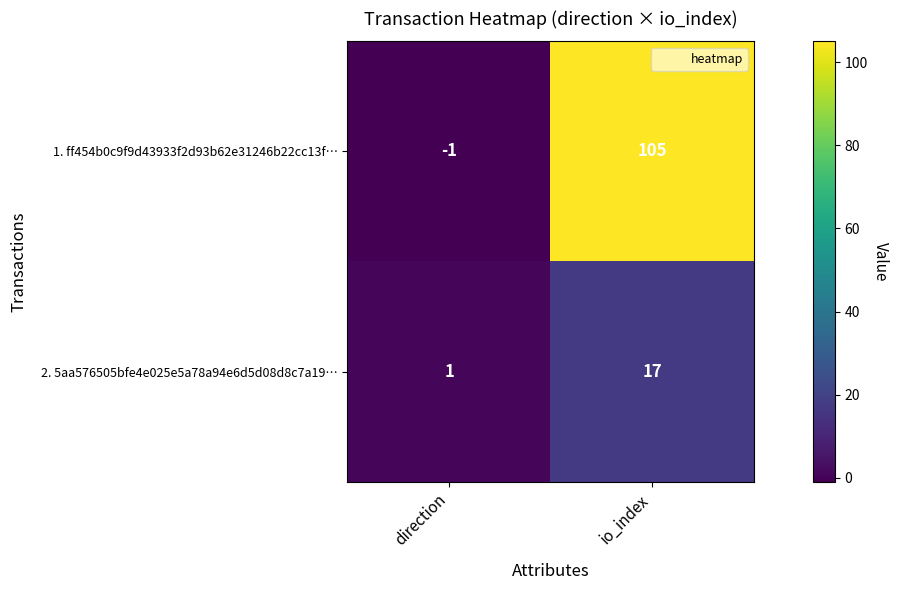

What is the difference between the 1. ff454b0c9f9d43933f2d93b62e31246b22cc13f… values at io_index and direction?

106